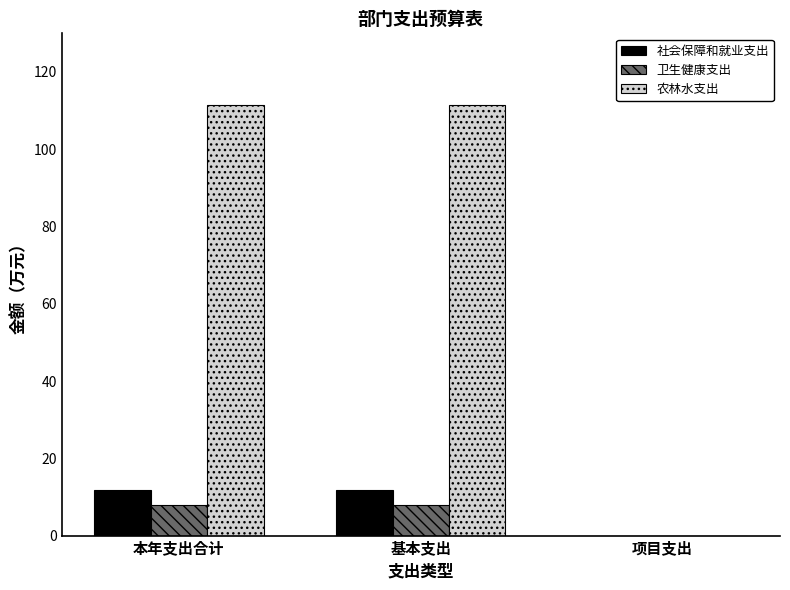

Is the value of 社会保障和就业支出 at 基本支出 greater than the value of 农林水支出 at 项目支出?

Yes